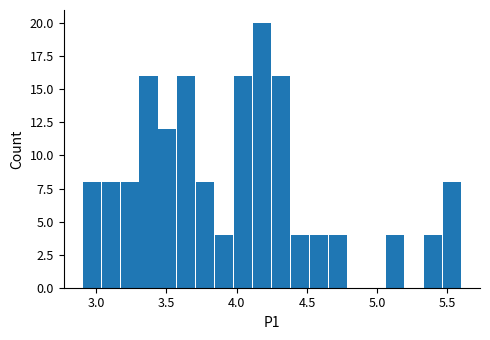

Around what value on the x-axis is the tallest bar? Give the approximate position of its centre, as read against the axis.

4.20